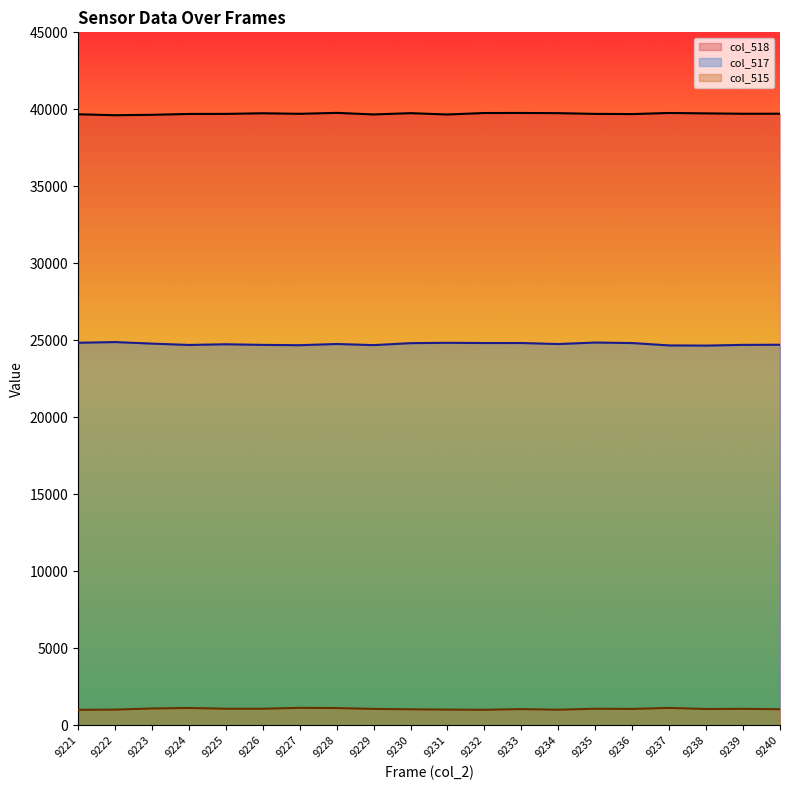

How many categories are shown in the chart?

20